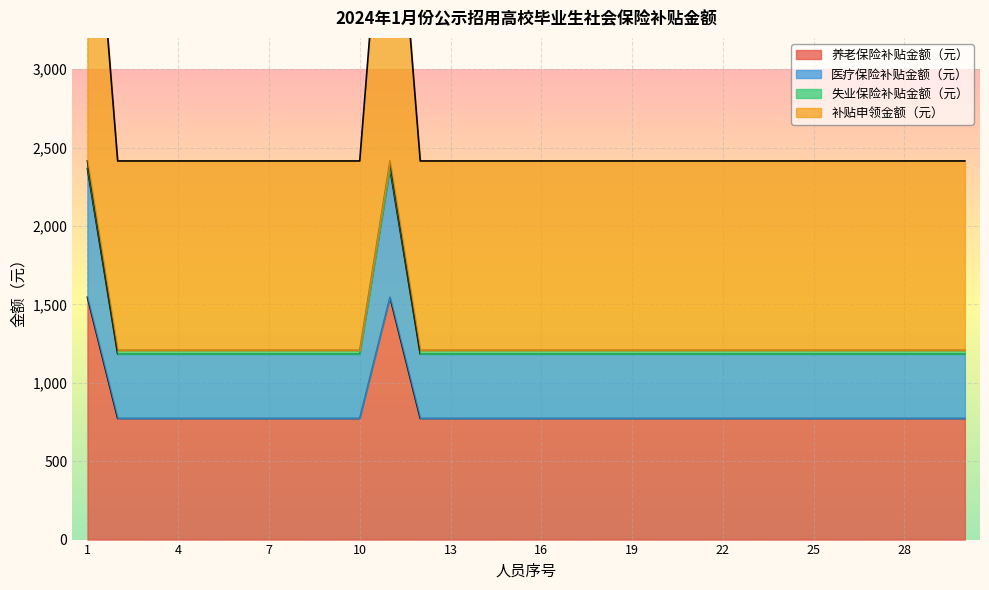

True or false: 失业保险补贴金额（元） has a value of 1207.5 at 23.

True